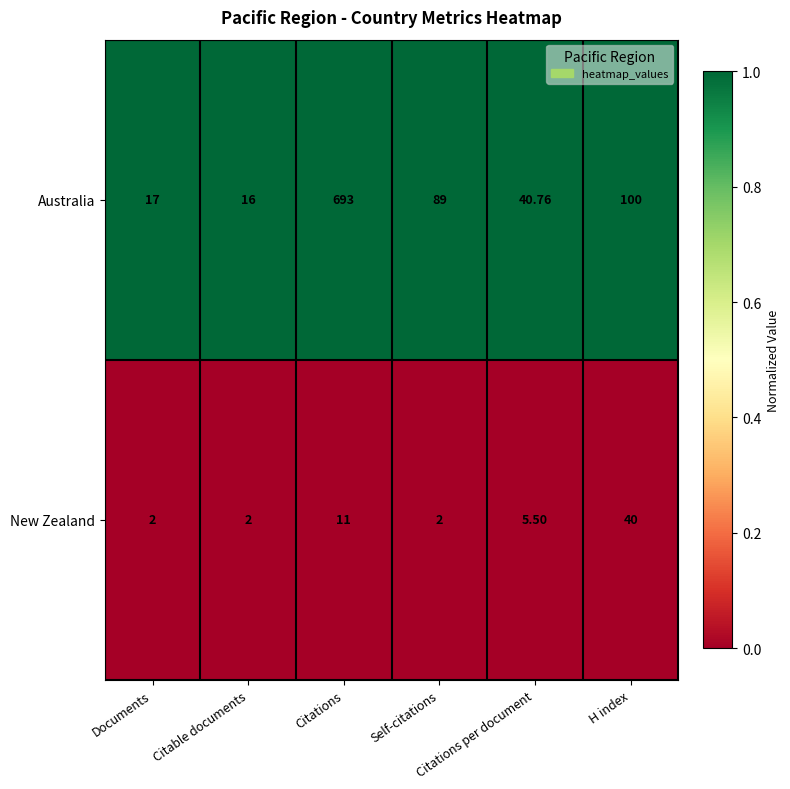

Rank the series by their maximum value, from highest to lowest.

Australia, New Zealand